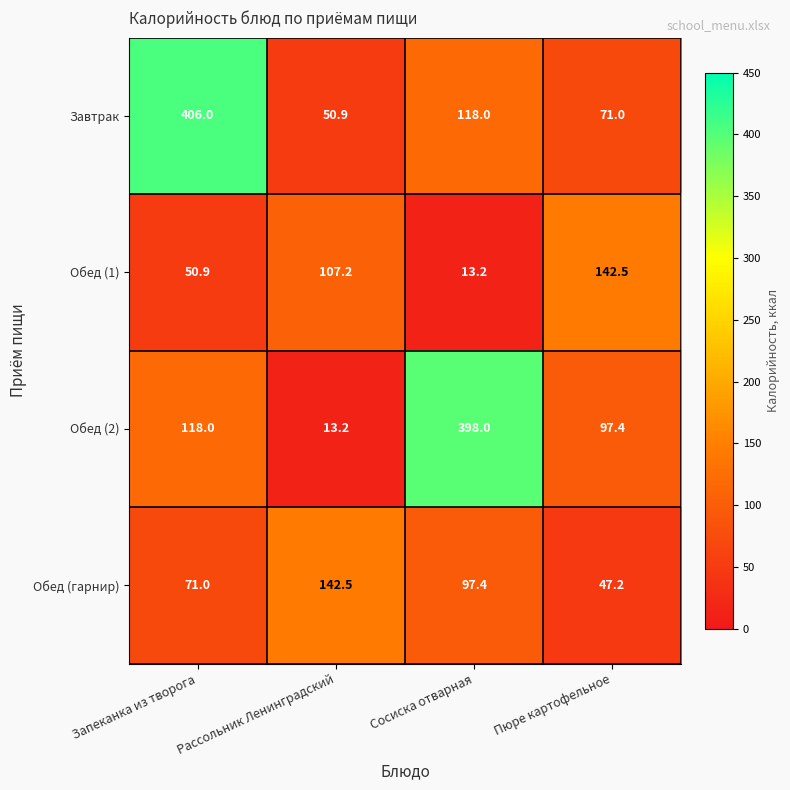

The Обед (1) series shows 220.5 at Пюре картофельное. True or false?

False